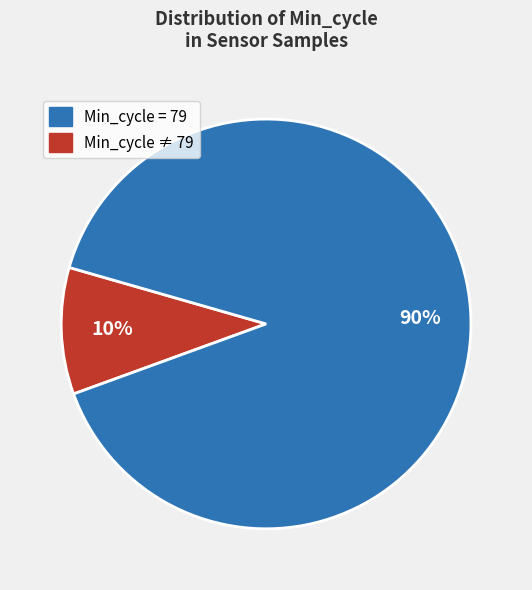

Which slice is the smallest?

Min_cycle = 79